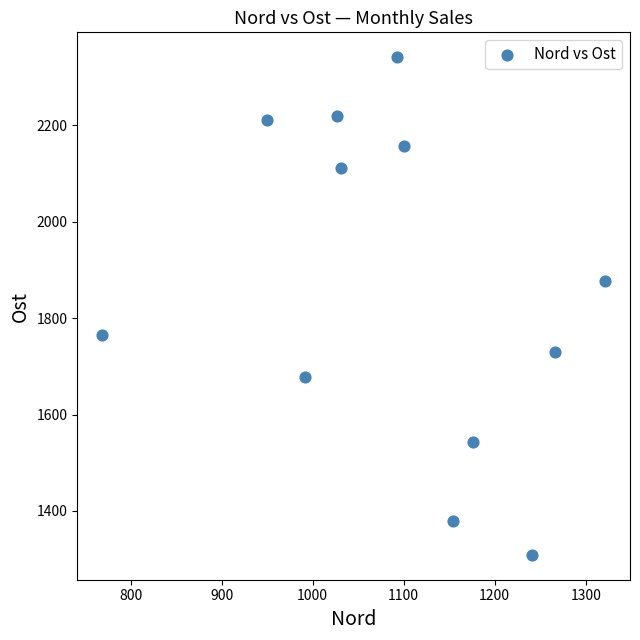

What is the average X value?

1093